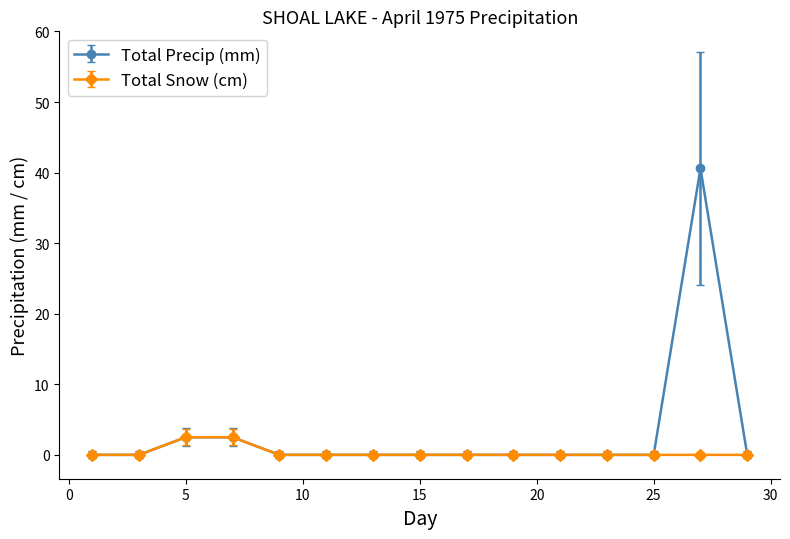

Which series has the largest total across all categories?

Total Precip (mm)